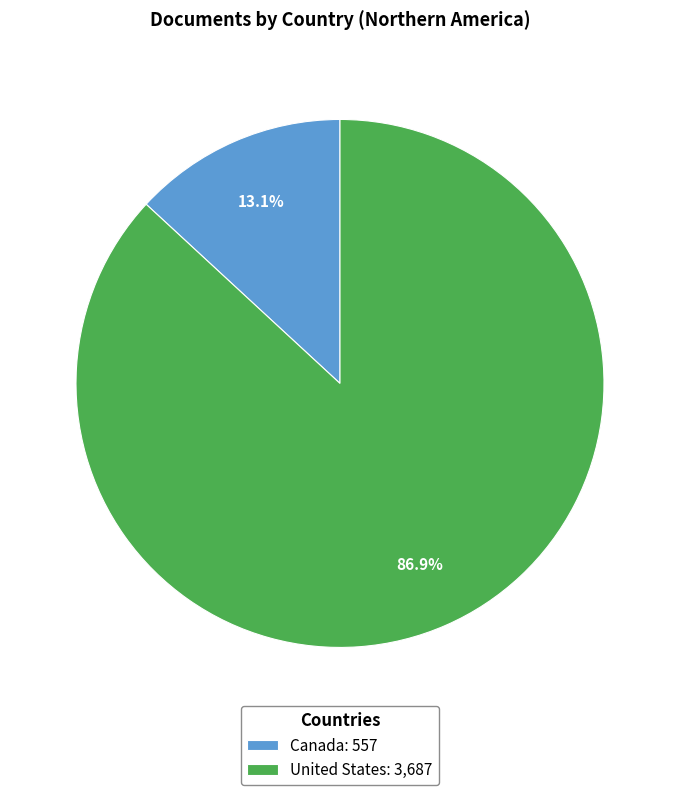

To the nearest percent, what percentage of the pie is Canada?

13%